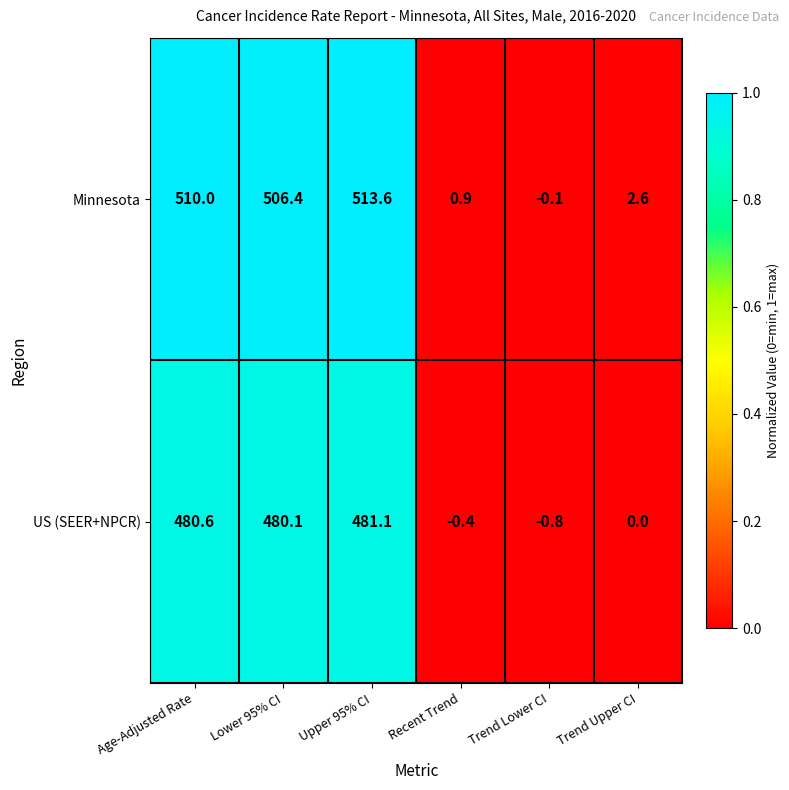

The Minnesota series shows 513.6 at Upper 95% CI. True or false?

True